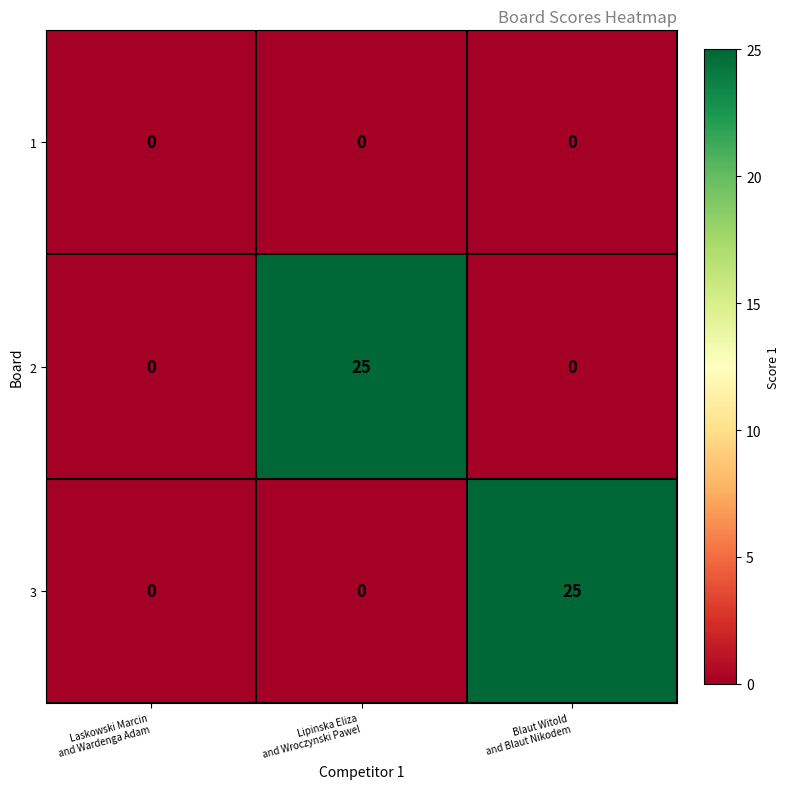

Count the 3 values in the range 0 to 25.

3